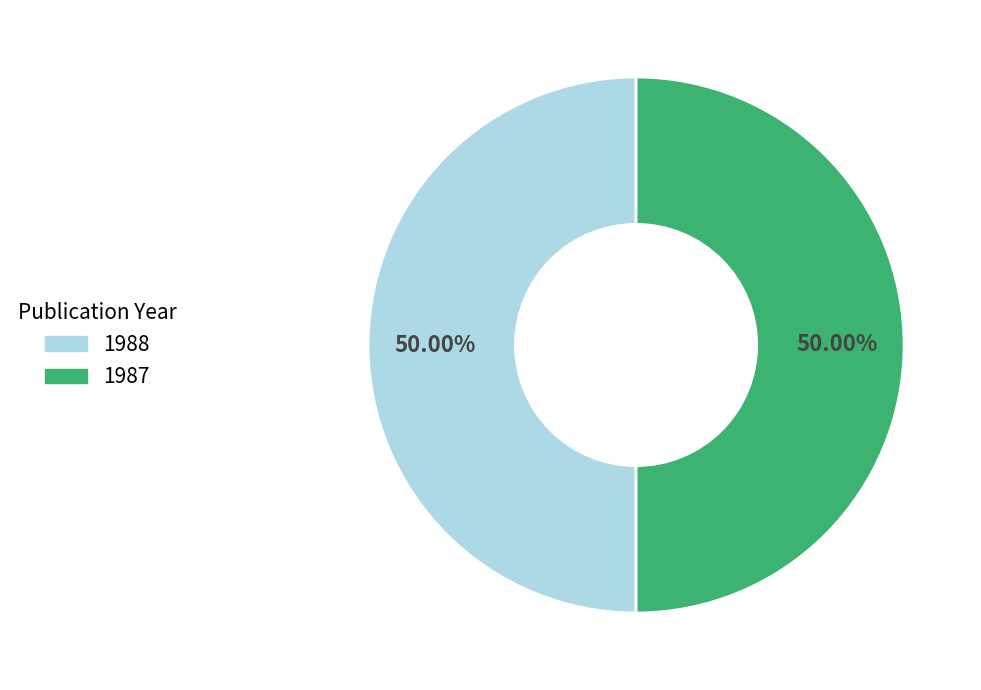

Is it true that 1987 is 58% of the pie?

False